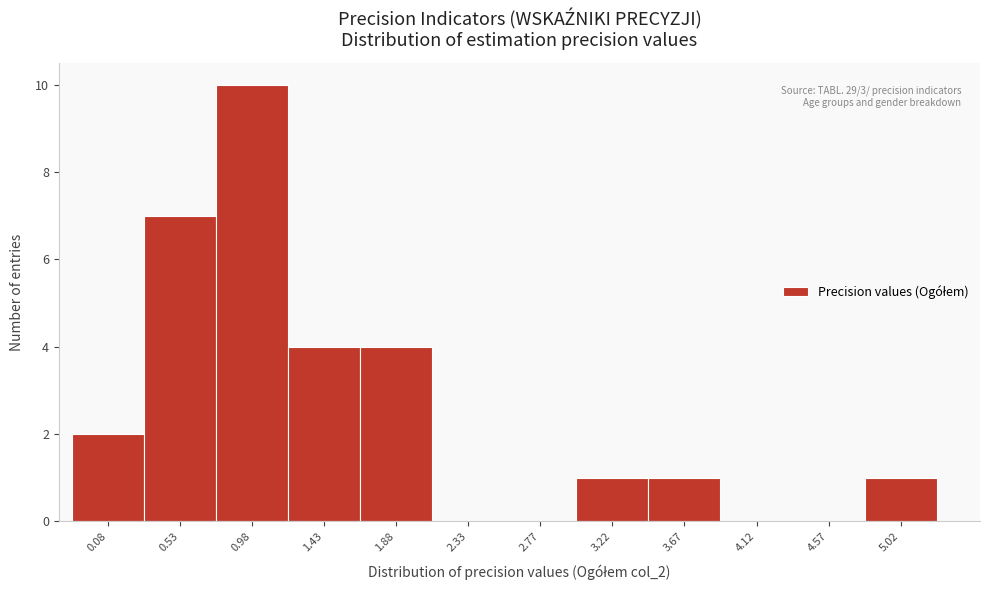

Reading right to left, list all the values displayed in this chart.

5.02=1	4.57=0	4.12=0	3.67=1	3.22=1	2.77=0	2.33=0	1.88=4	1.43=4	0.98=10	0.53=7	0.08=2